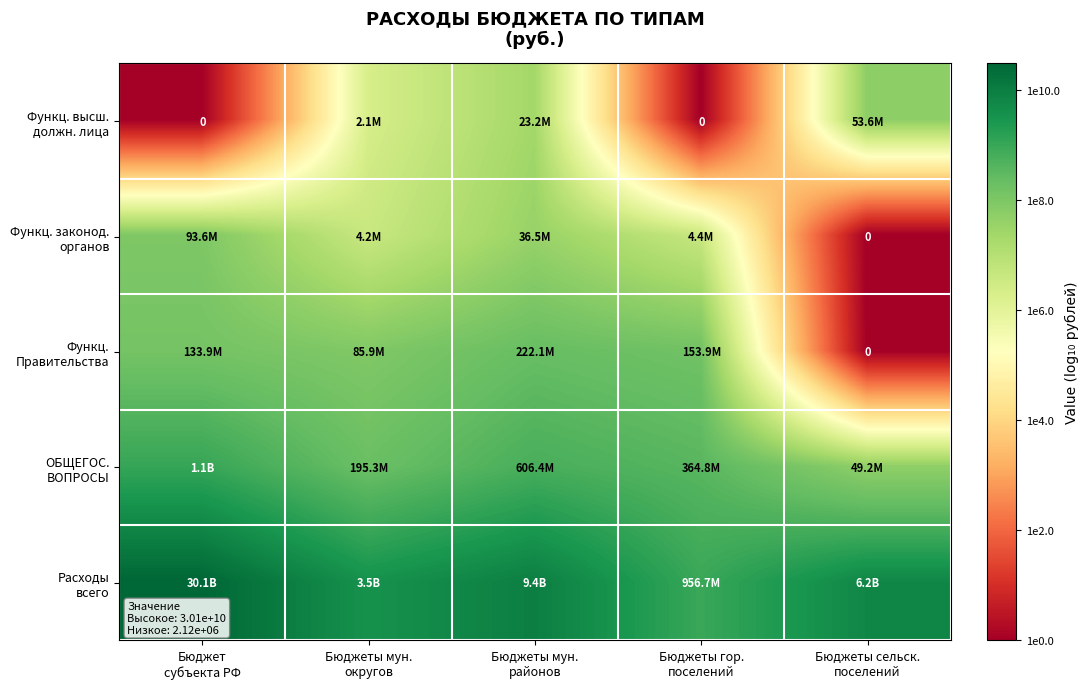

At which label does Функц. высш. должн. лица first exceed 6?

Бюджеты мун. округов